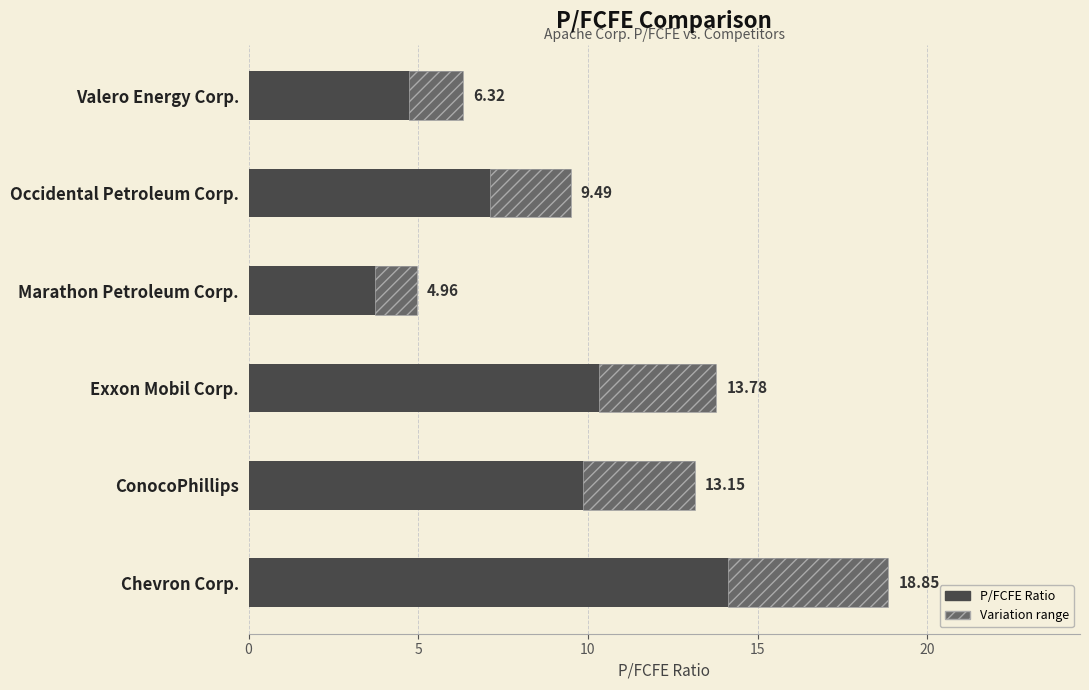

What is the value of the 5th bar from the left?

9.5